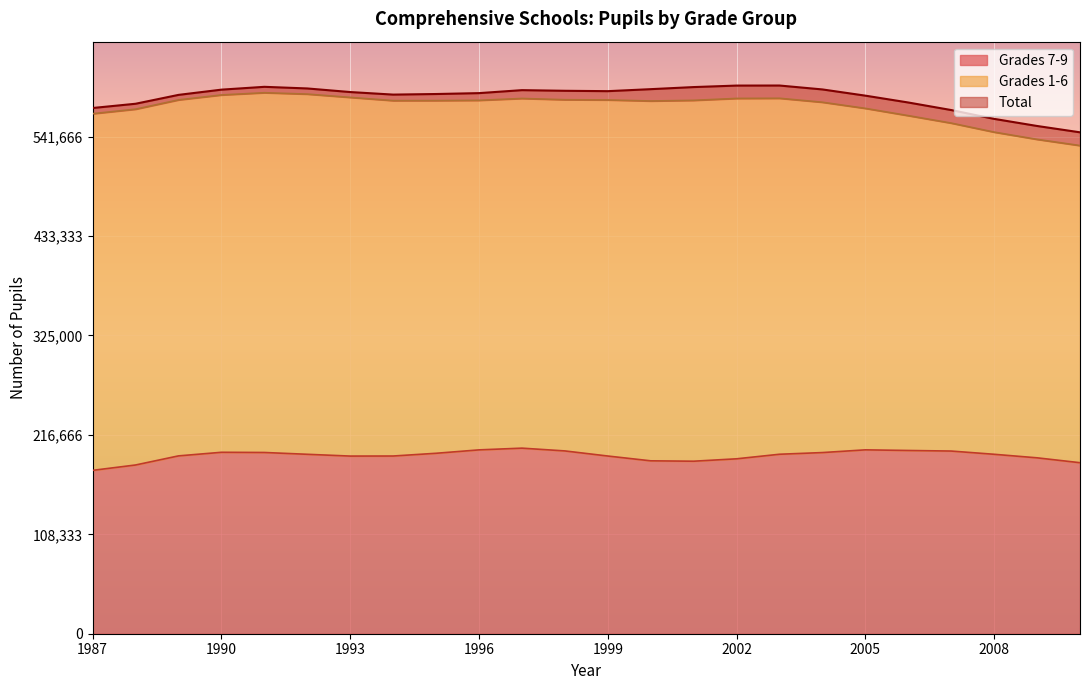

True or false: Total and Grades 7-9 cross at least once.

False